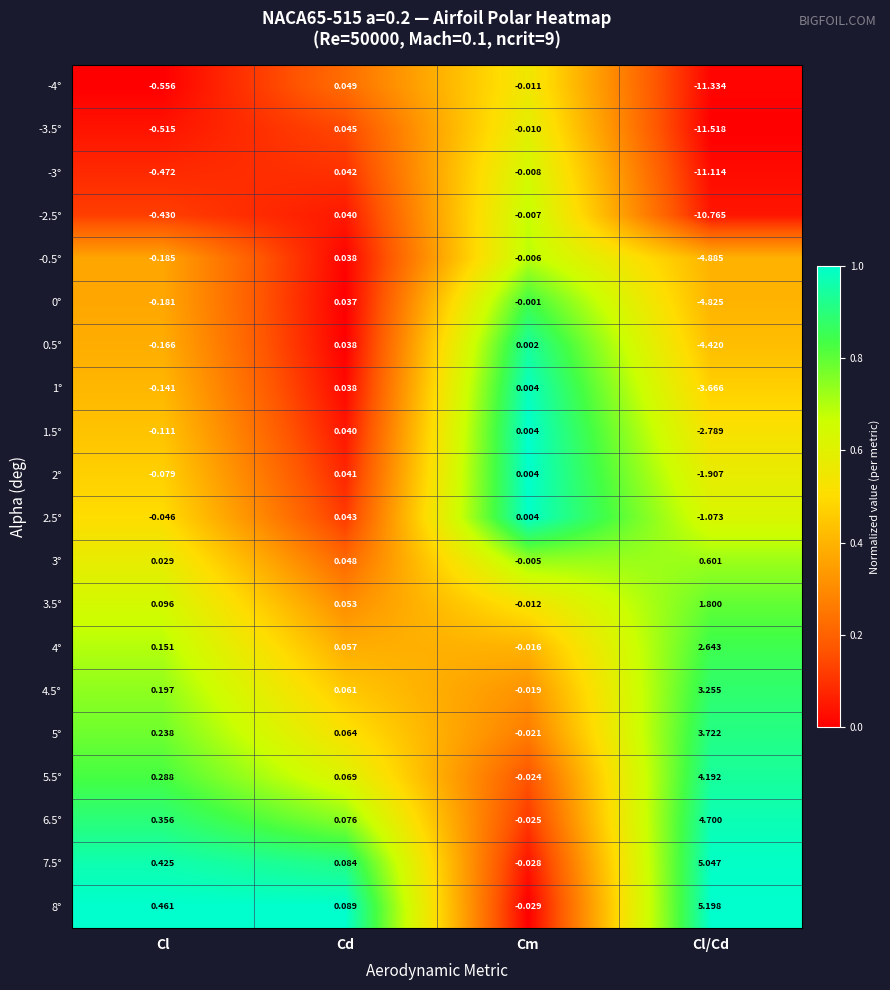

At which category does the chart reach its peak across all series?

Cl/Cd